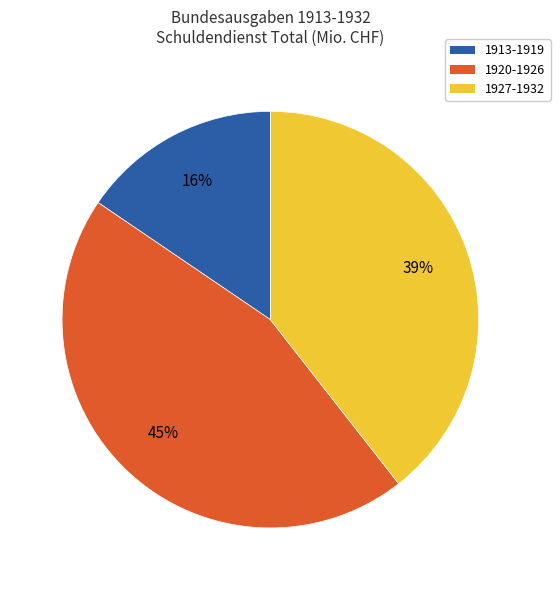

What is the ratio of the value at 1913-1919 to the value at 1927-1932?

0.4